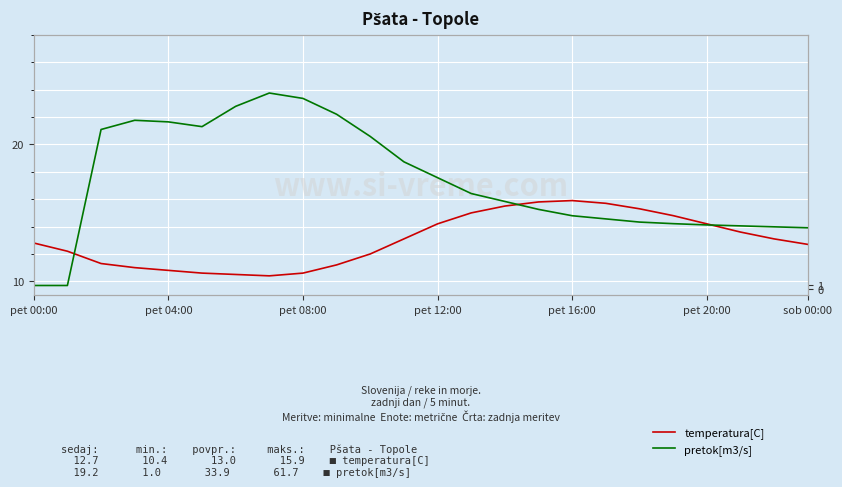

What is the difference between the second highest and minimum values in the temperatura[C] series?

5.4